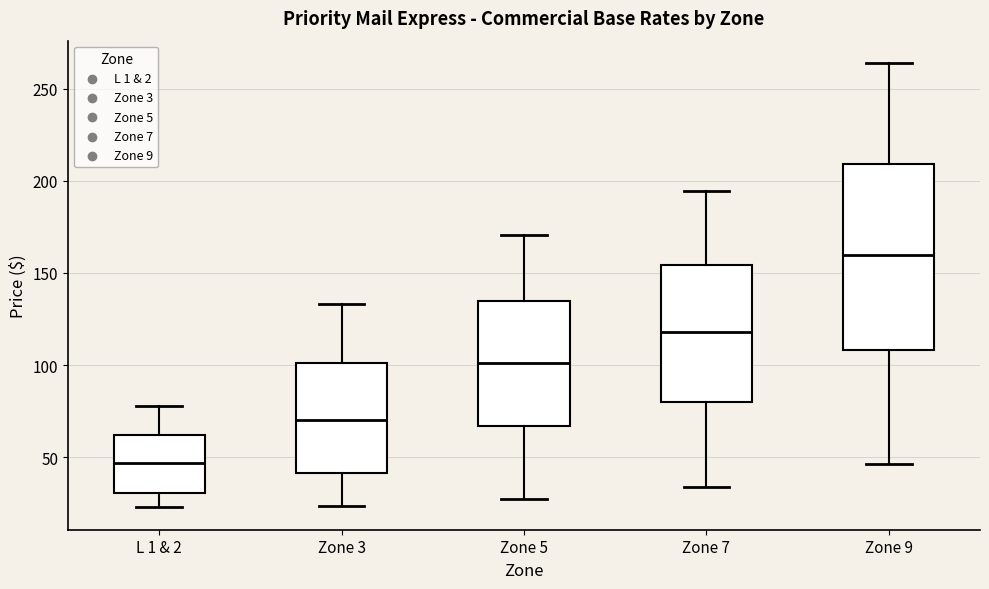

Which box has the highest median line?

Zone 9